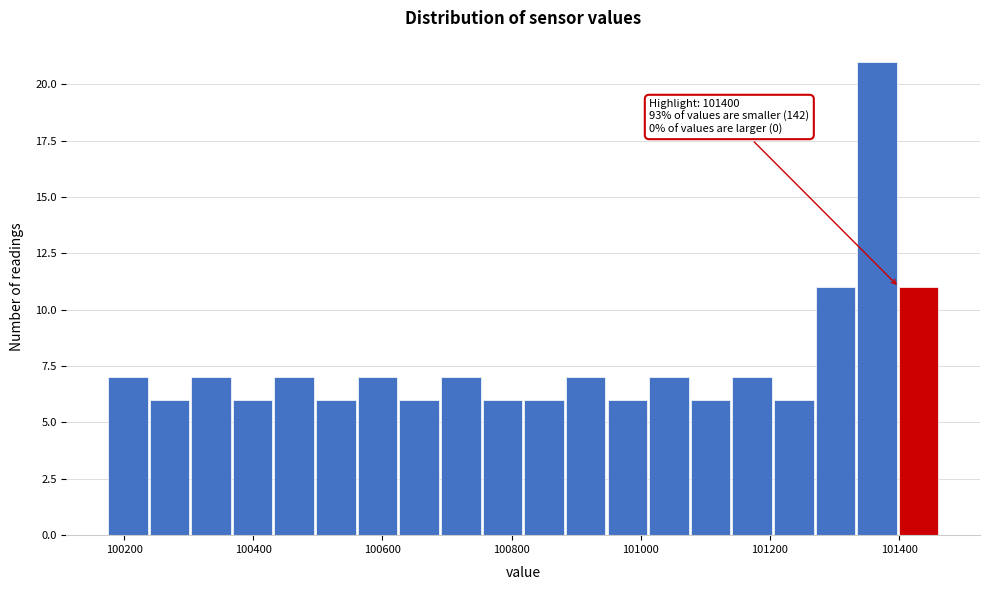

Around what value on the x-axis is the tallest bar? Give the approximate position of its centre, as read against the axis.

101360